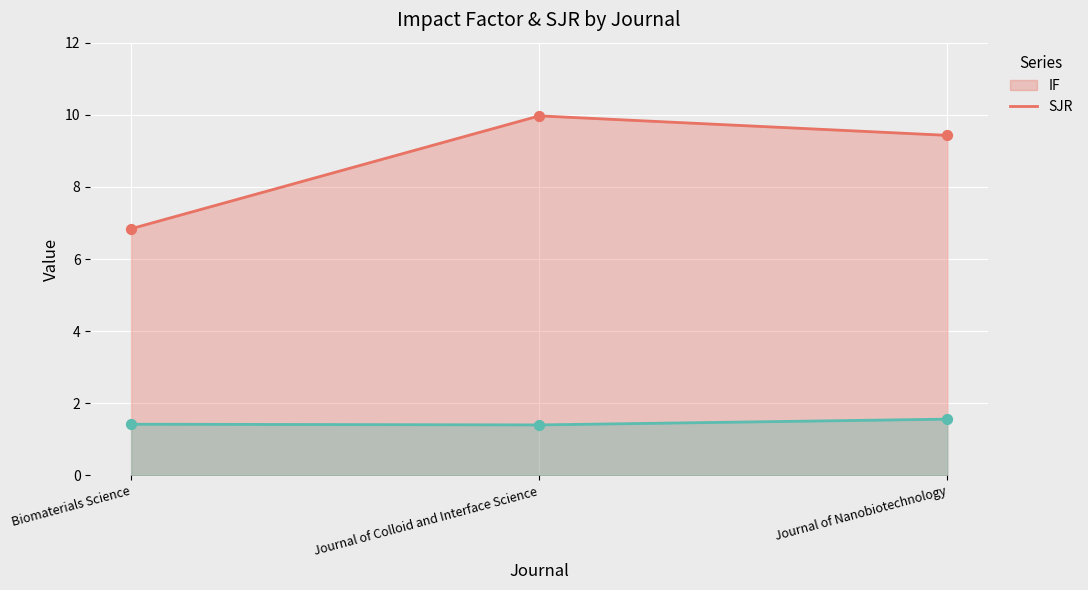

At how many categories does at least one series exceed 5?

3